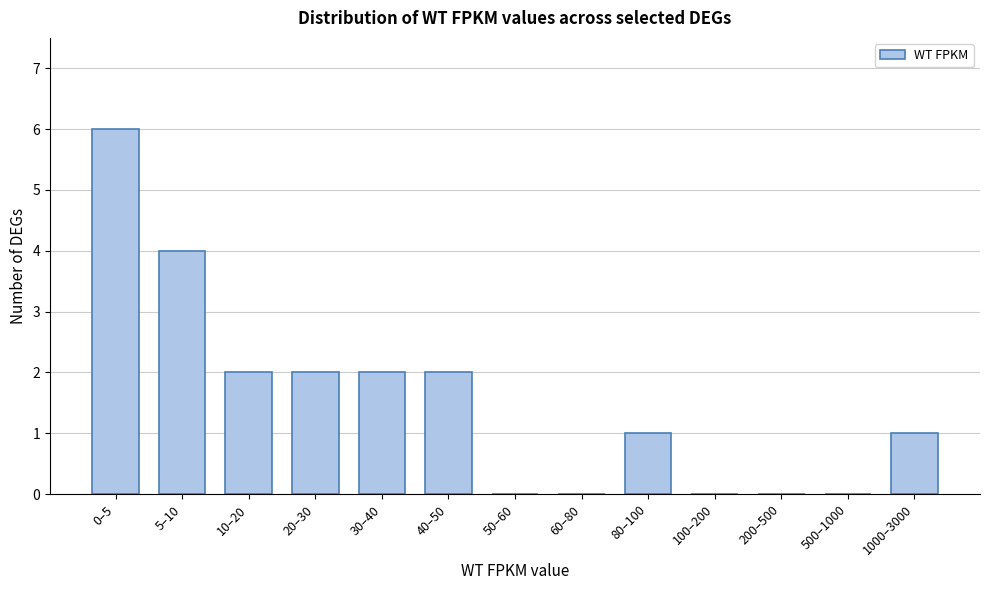

Reading right to left, transcribe all the data shown in this chart.

1000–3000=1	500–1000=0	200–500=0	100–200=0	80–100=1	60–80=0	50–60=0	40–50=2	30–40=2	20–30=2	10–20=2	5–10=4	0–5=6